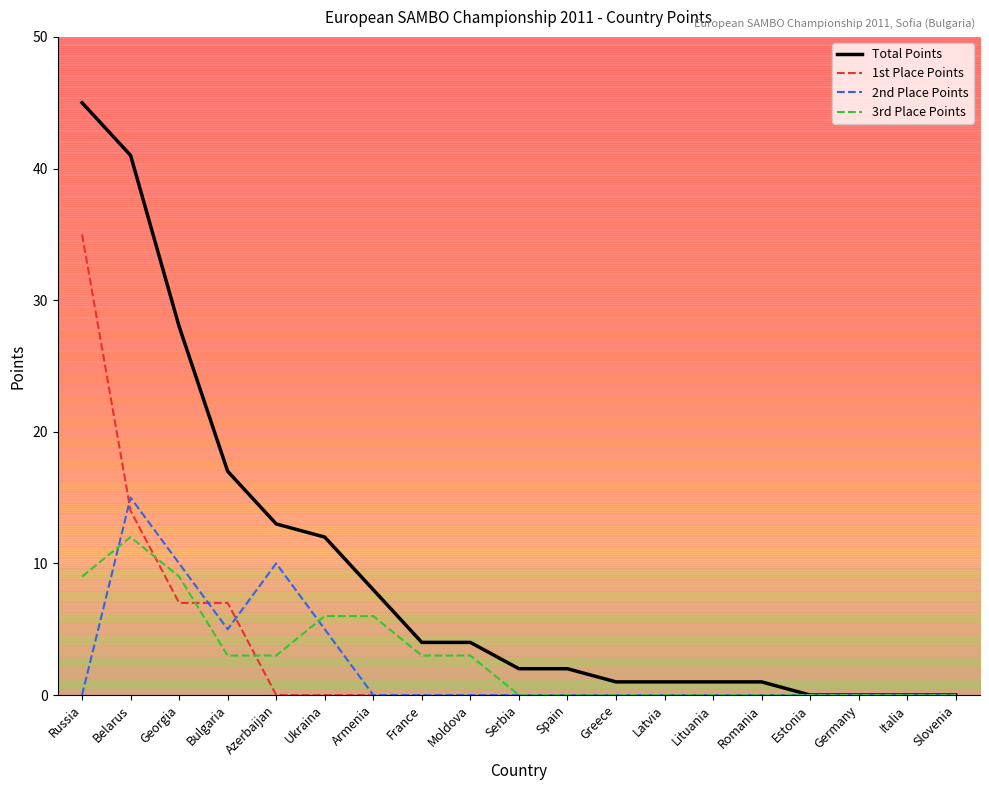

How many values in 3rd Place Points are above zero?

9